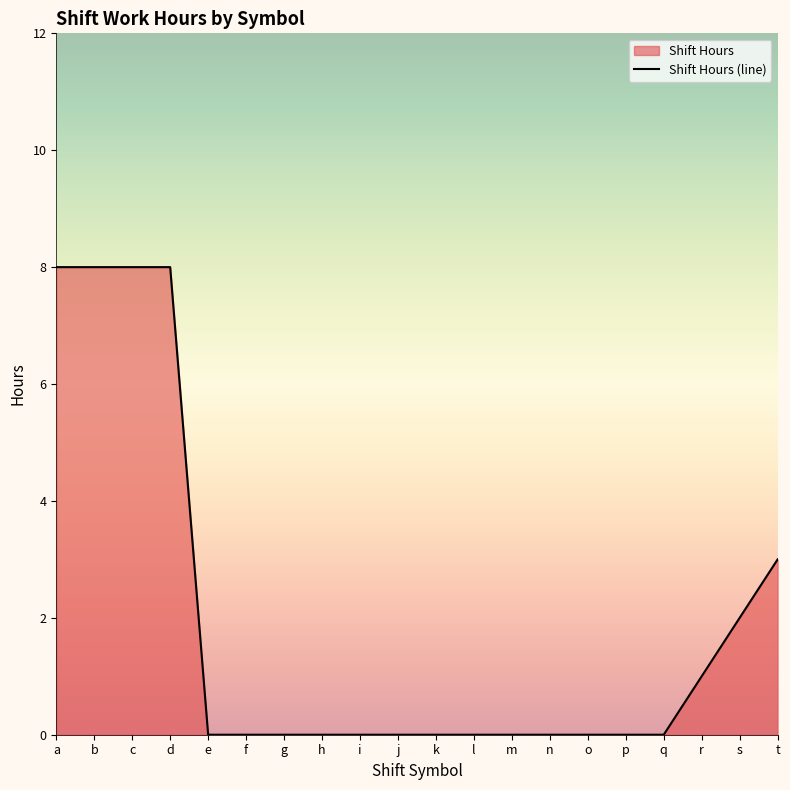

Which label corresponds to the smallest value in the chart?

e